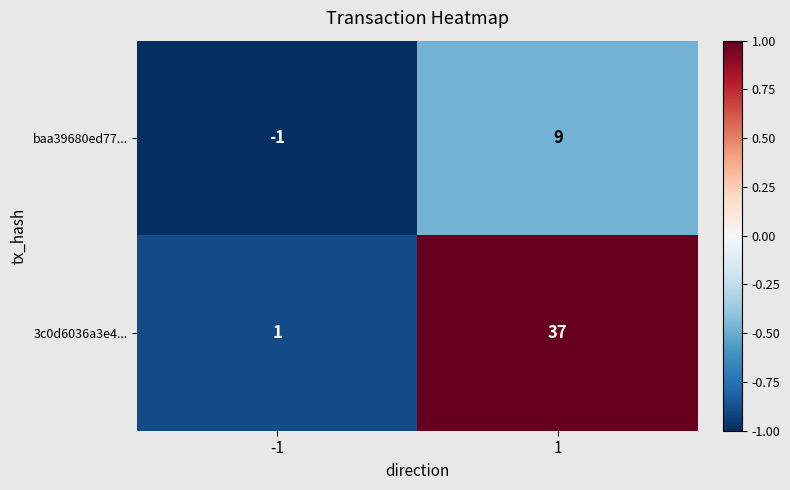

What value does the baa39680ed77... series have at 1, to the nearest 10?

10